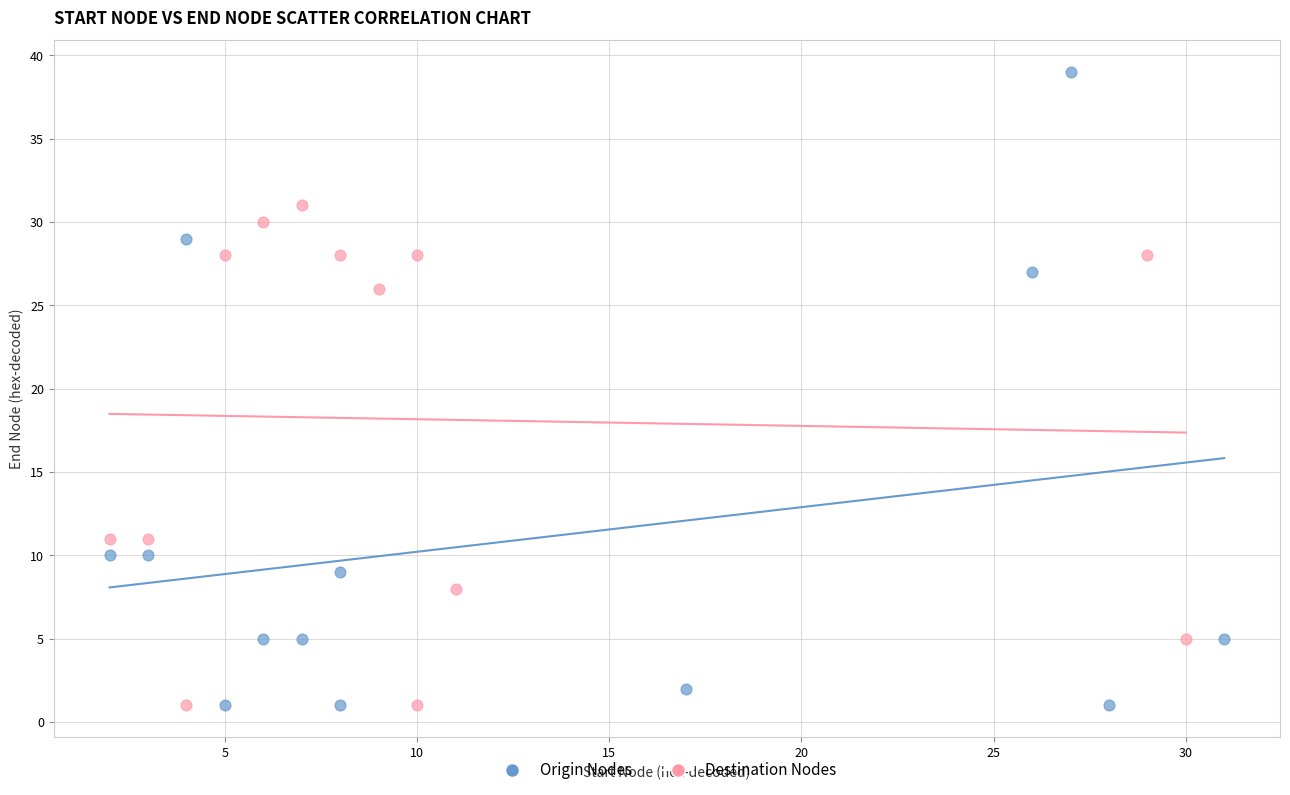

Which series has the largest Y range (max minus min)?

Origin Nodes